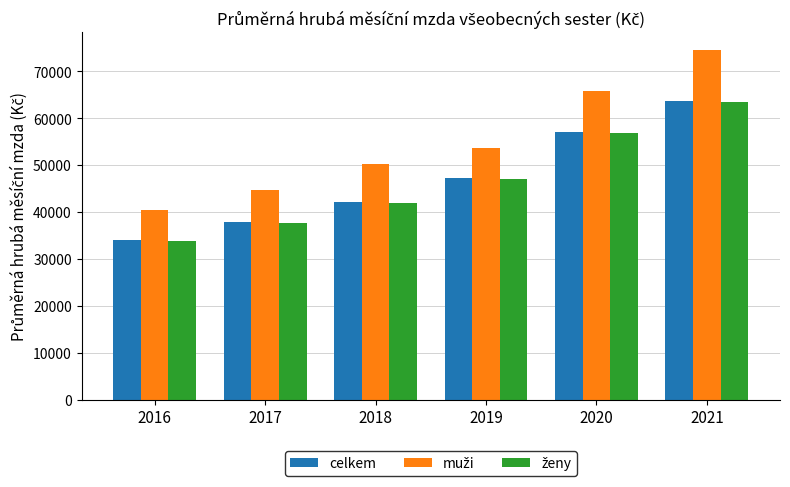

What is the difference between the second highest and second lowest values in the celkem series?

19223.1